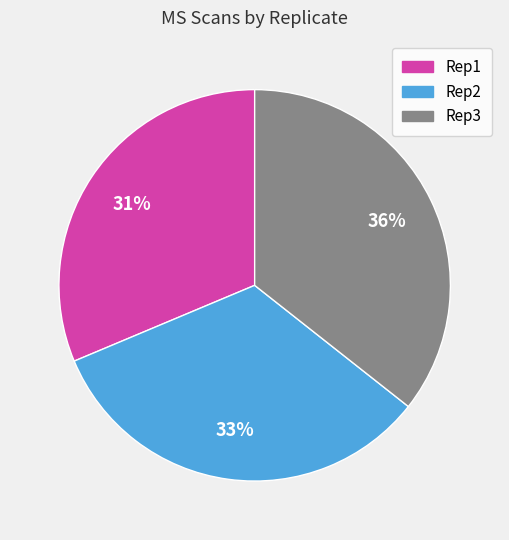

To the nearest percent, what is the combined percentage of Rep3 and Rep1?

67%